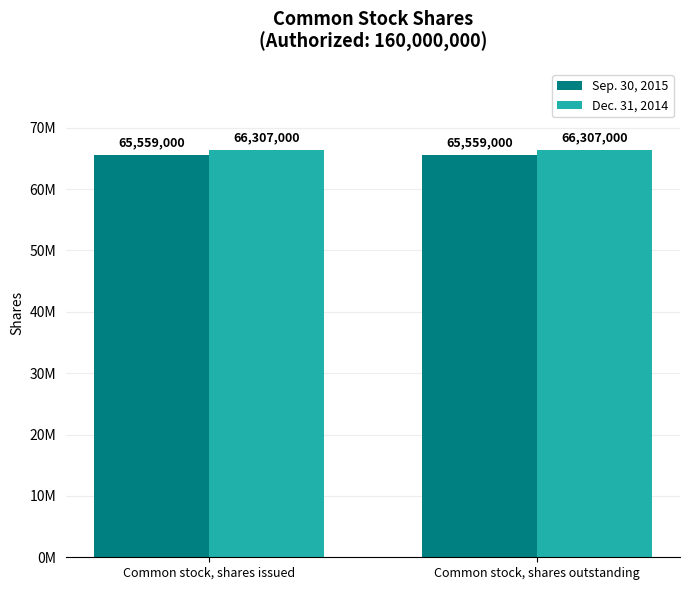

What are all the series names shown in the legend?

Sep. 30, 2015, Dec. 31, 2014